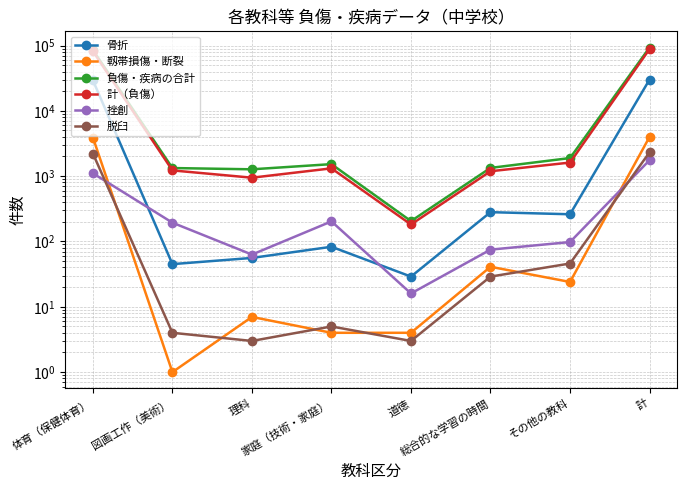

What are all the series names shown in the legend?

骨折, 靱帯損傷・断裂, 負傷・疾病の合計, 計（負傷）, 挫創, 脱臼